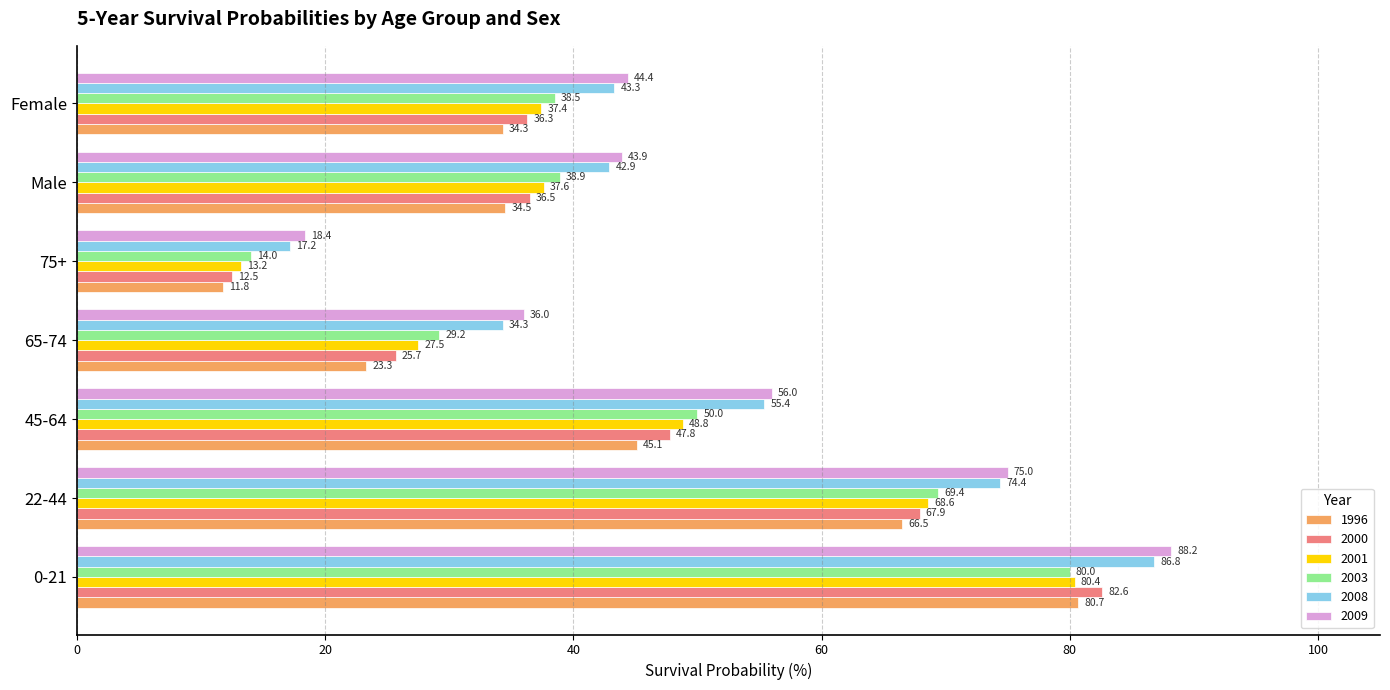

Which series changed the most between 0-21 and Female?

1996